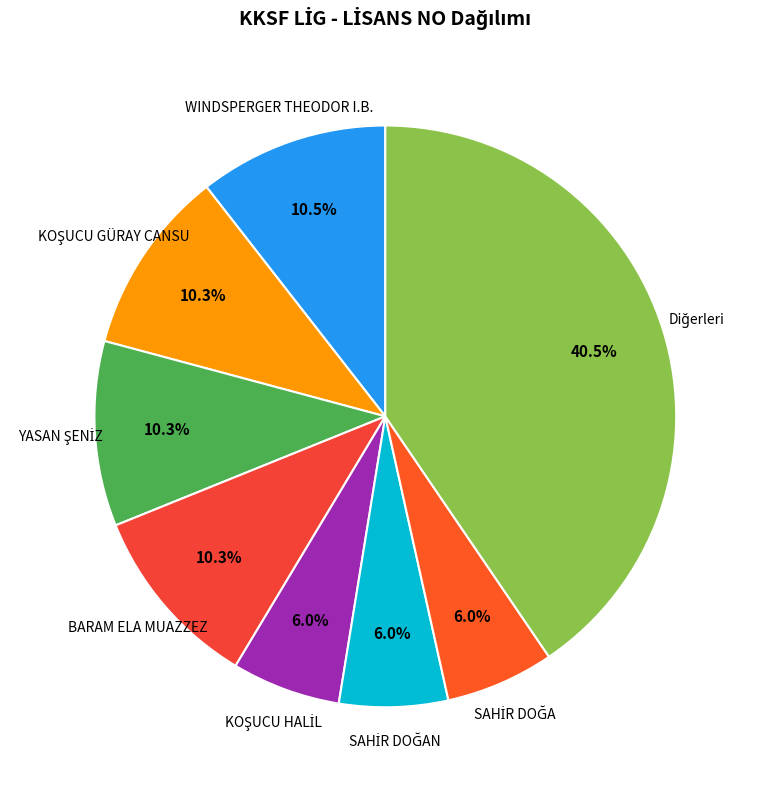

Is there any slice that represents more than half of the pie?

No